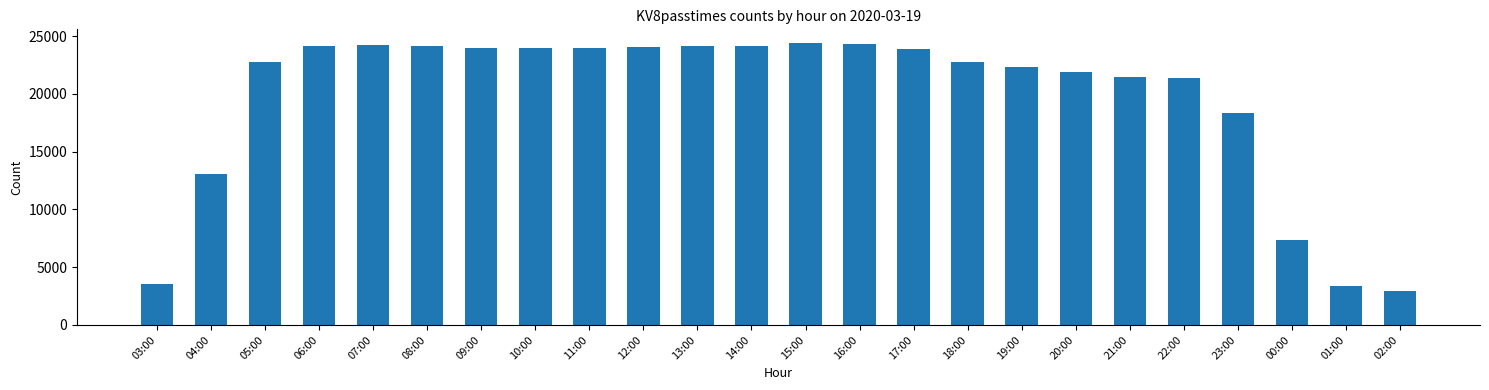

What is the value of the 10th bar from the left?

24064